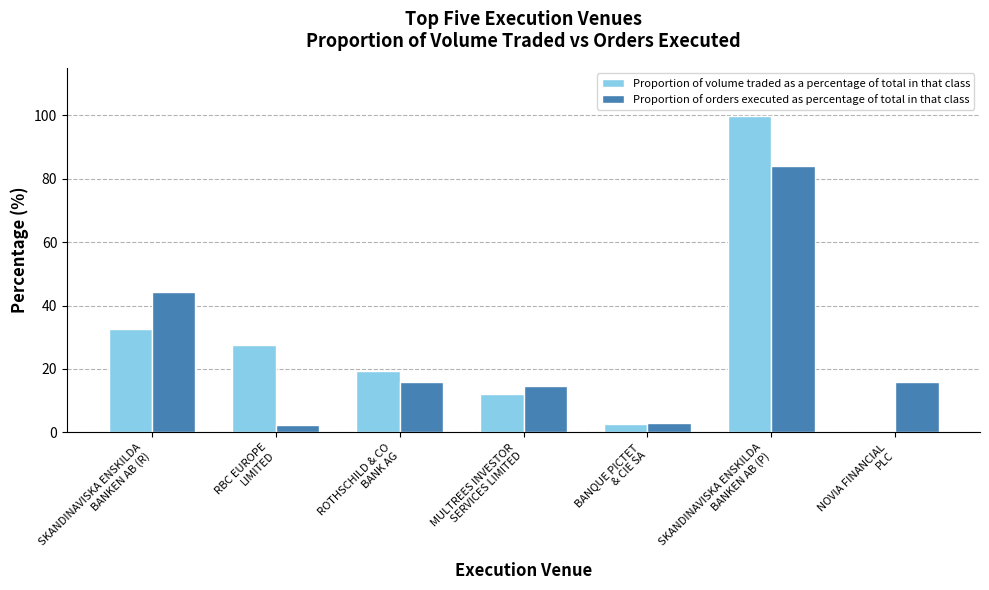

How many groups of bars are there?

7